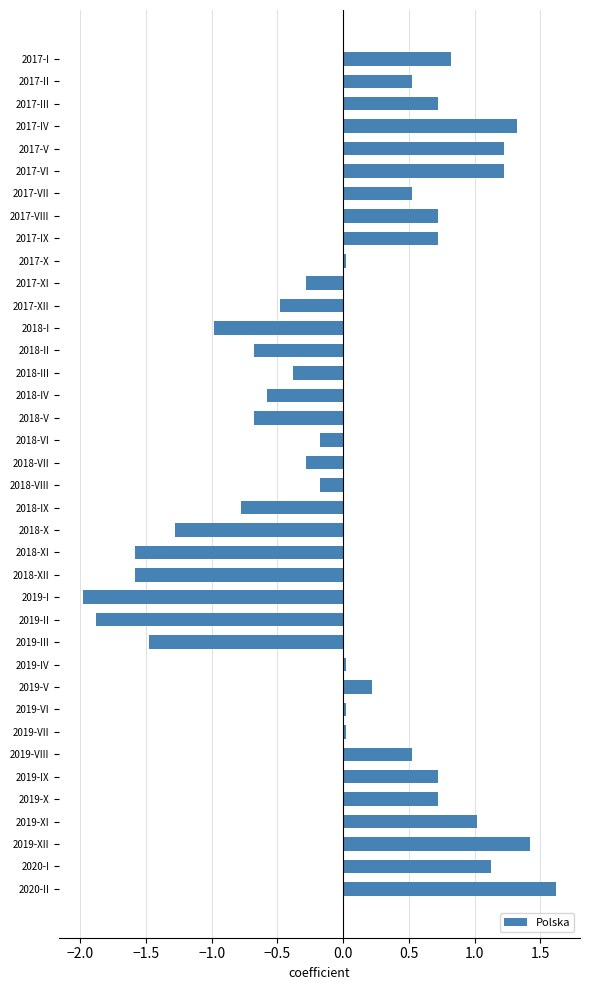

What is the difference between the values at 2018-VI and 2017-II?

0.7